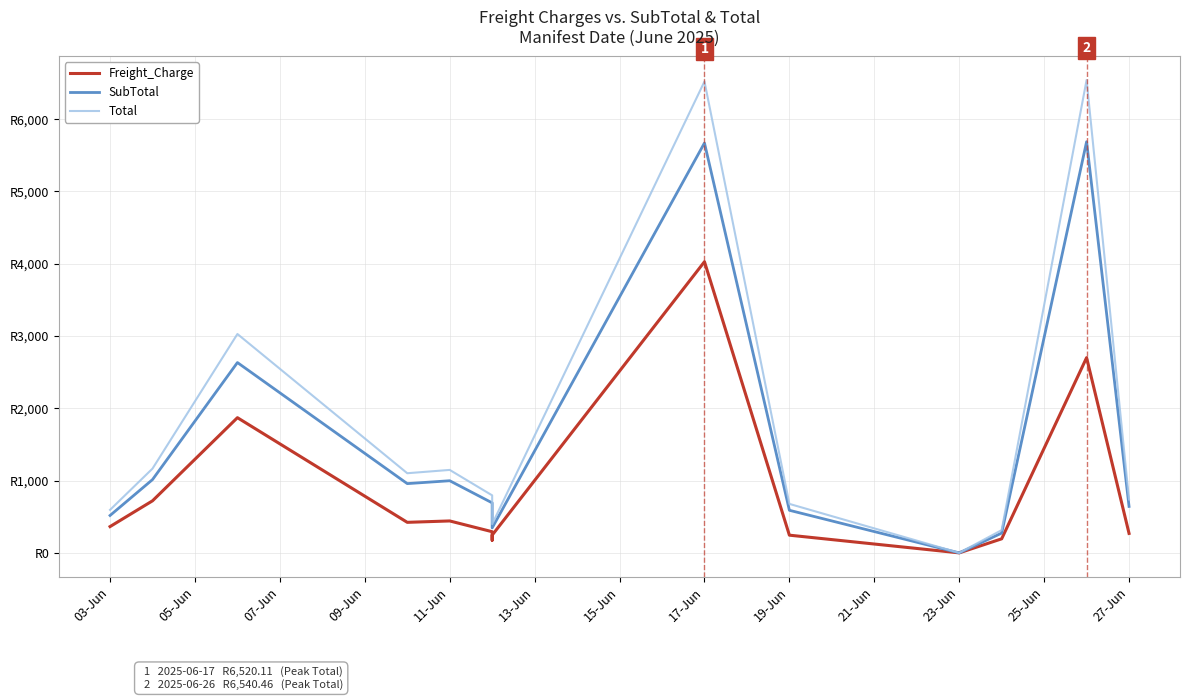

Which series has the largest range (max minus min)?

Total